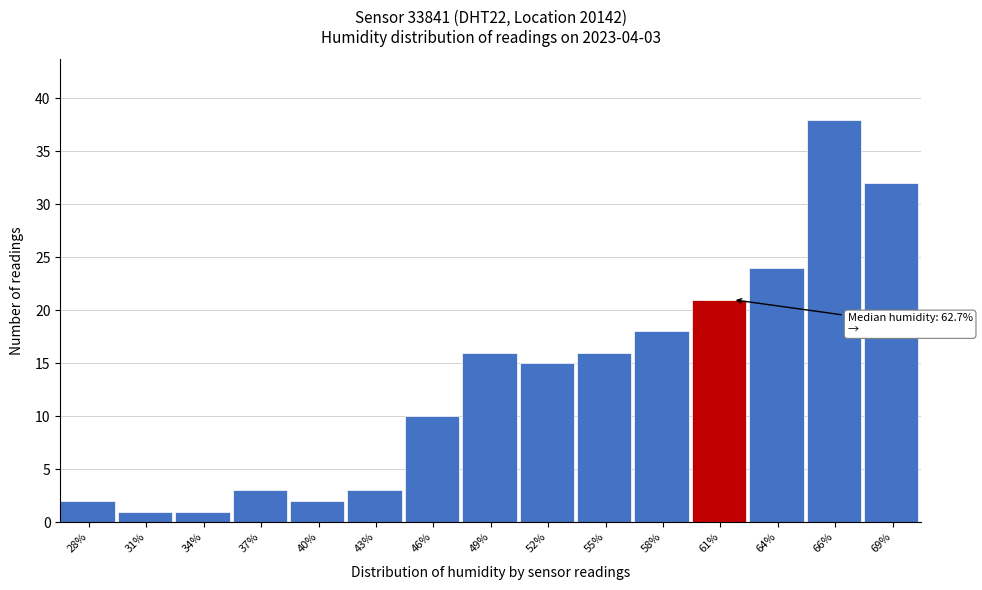

Reading left to right, what are all the values shown in this chart?

28%=2	31%=1	34%=1	37%=3	40%=2	43%=3	46%=10	49%=16	52%=15	55%=16	58%=18	61%=21	64%=24	66%=38	69%=32